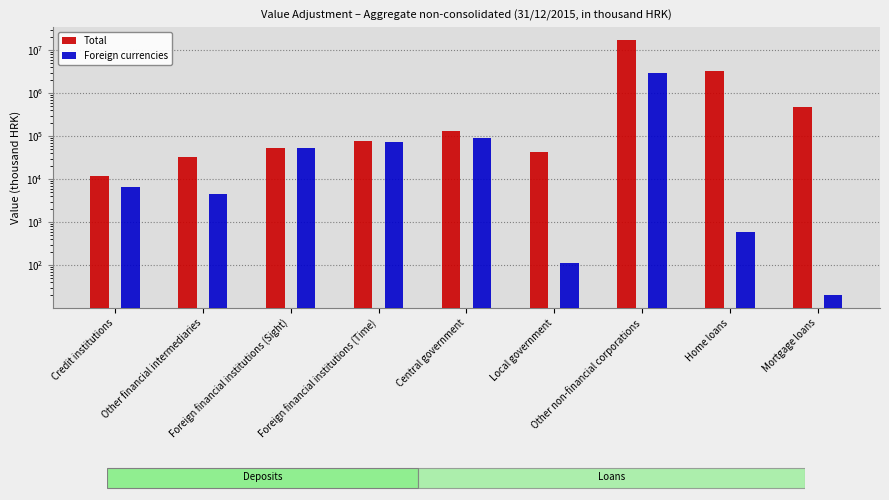

What is the difference between the Total values at Credit institutions and Local government?

30127